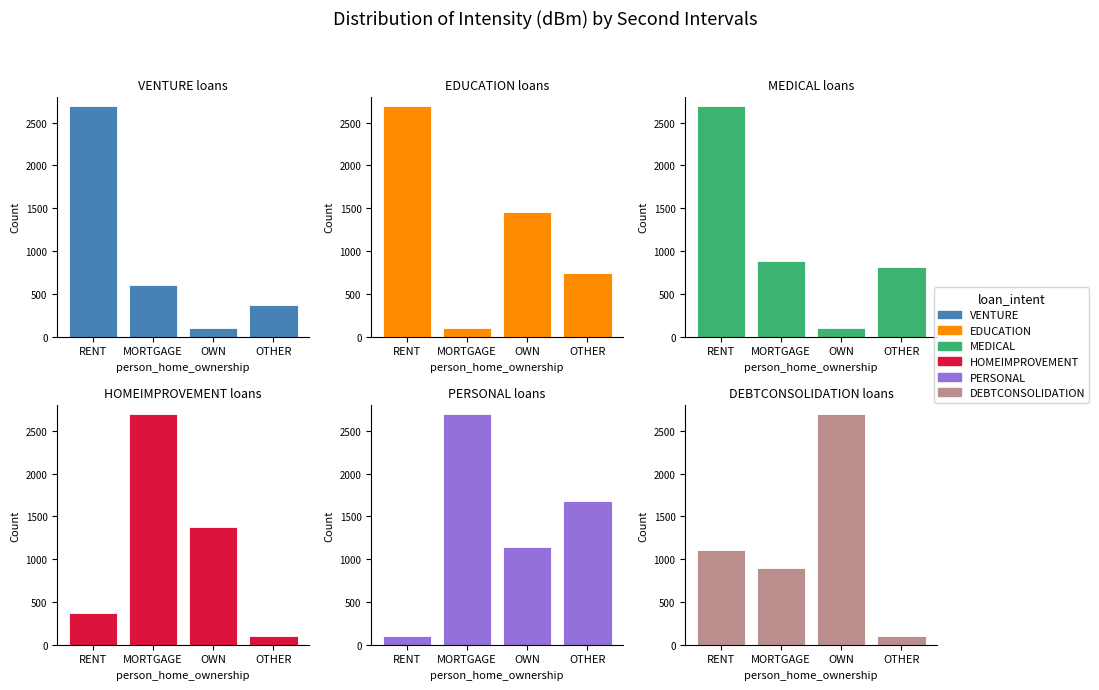

What is the sum of all VENTURE values?

3769.3